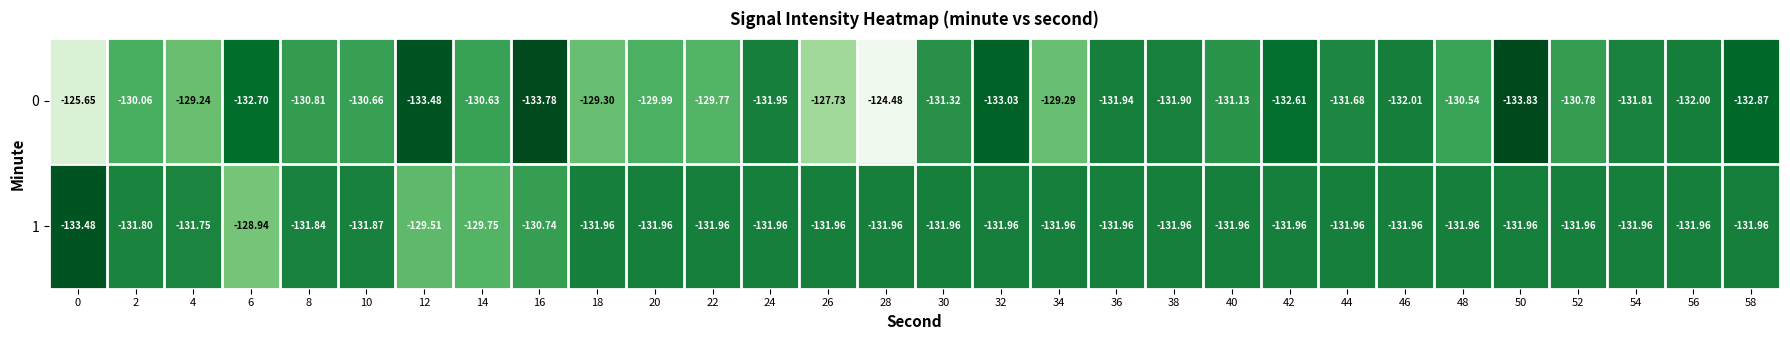

What is the spread (max minus min) of values at 26?

4.2